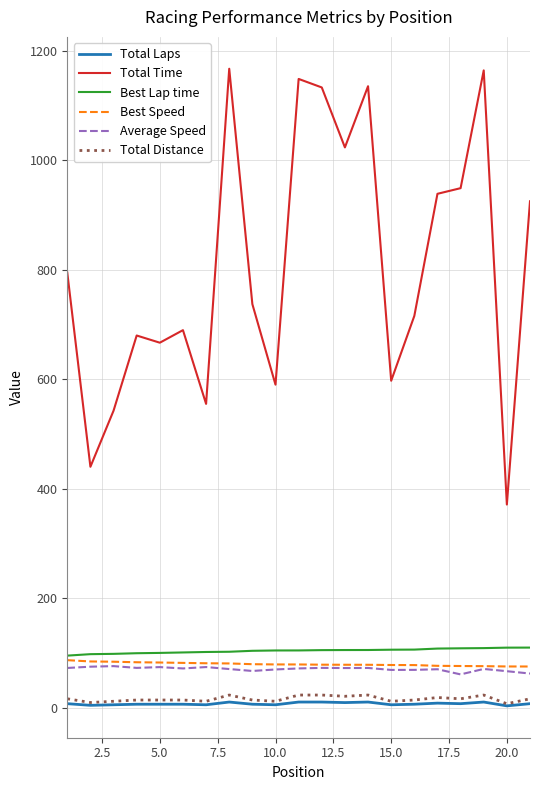

What is the highest value of the Best Lap time series?

109.5